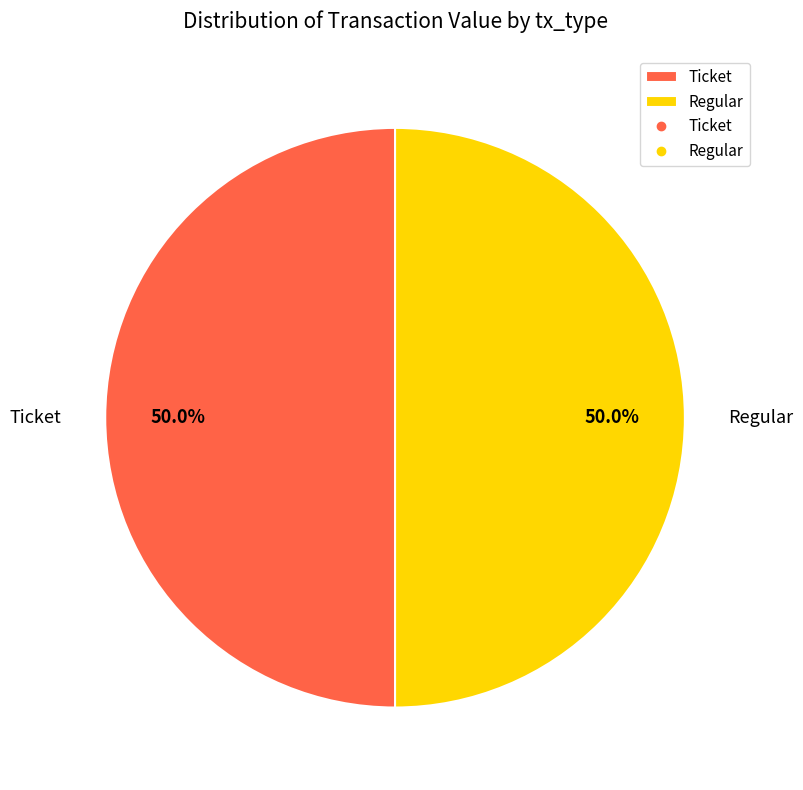

What is the ratio of the value at Ticket to the value at Regular?

1.0